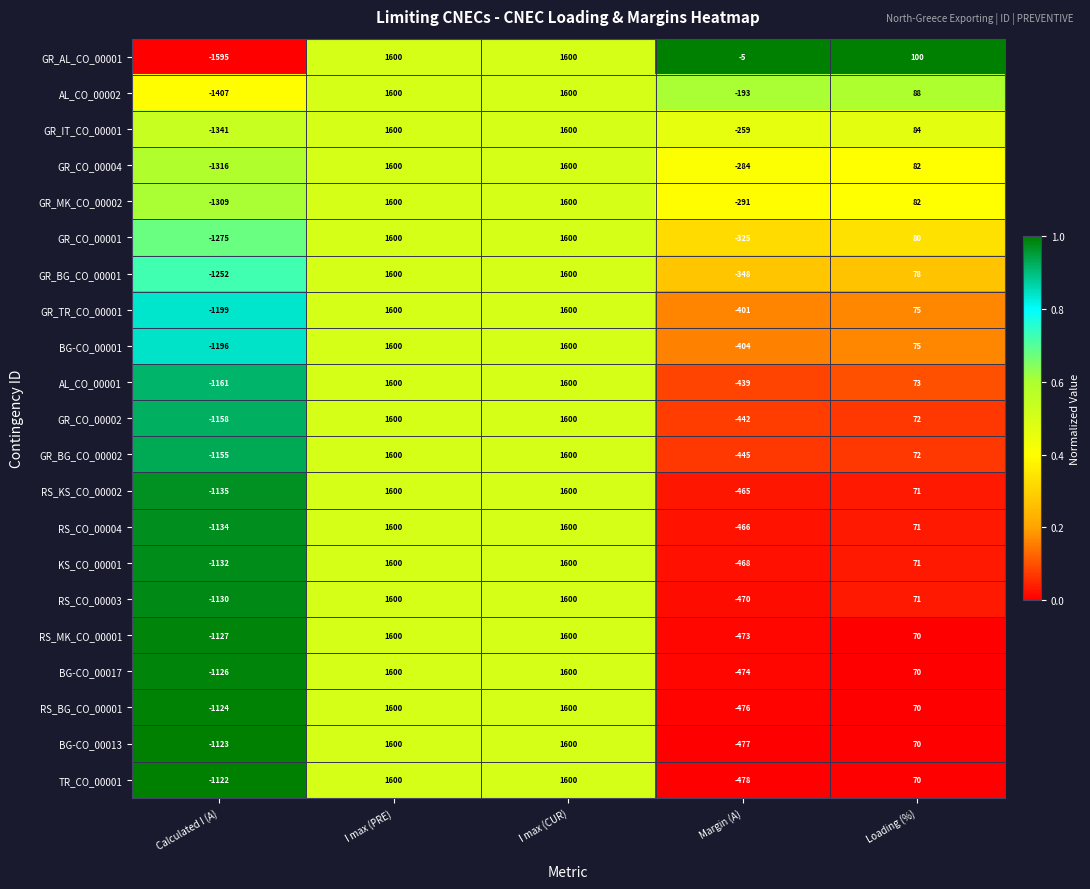

What is the difference between the RS_MK_CO_00001 values at Loading (%) and I max (CUR)?

1530